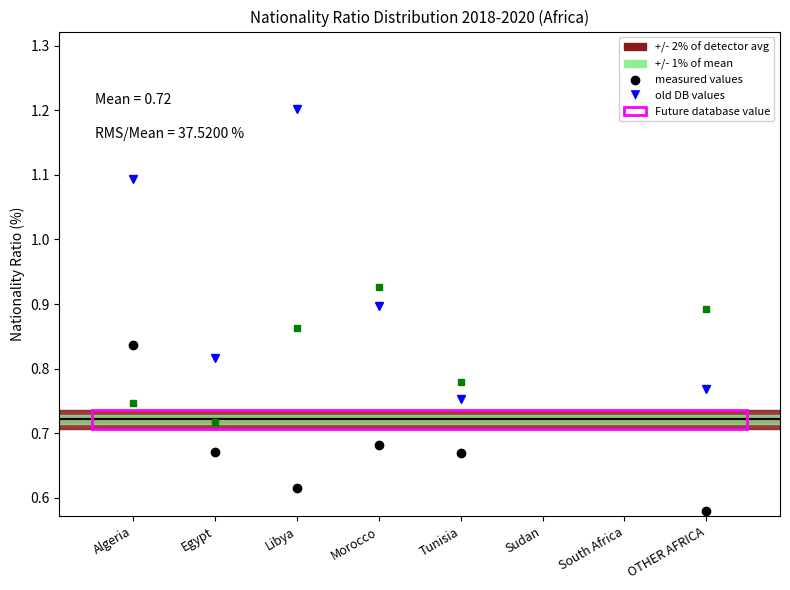

What is the spread (max minus min) of values at Tunisia?

0.1